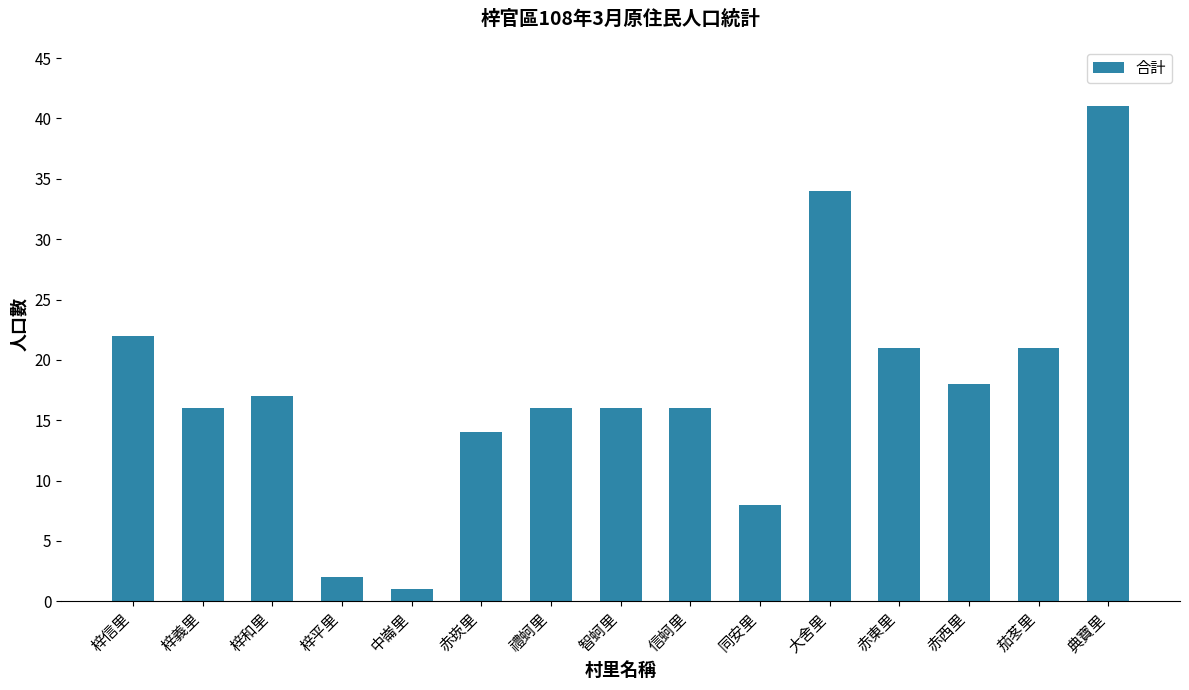

What is the label of the 11th bar from the right?

中崙里